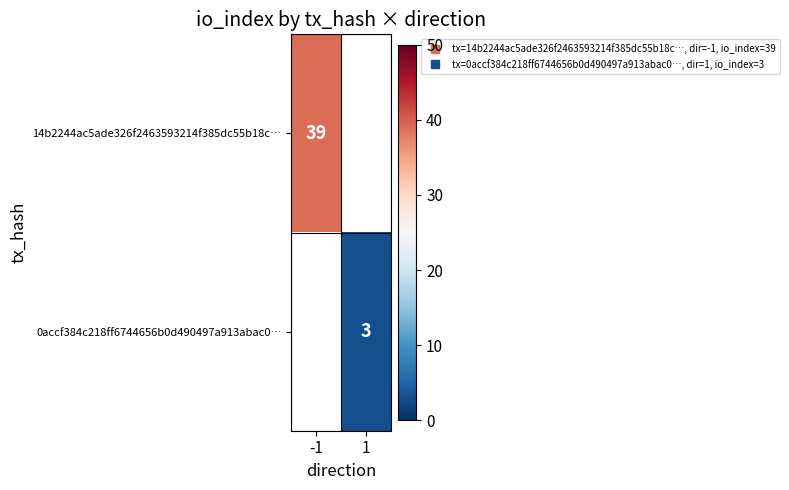

List the series in order of their overall mean, highest first.

14b2244ac5ade326f2463593214f385dc55b18c…, 0accf384c218ff6744656b0d490497a913abac0…